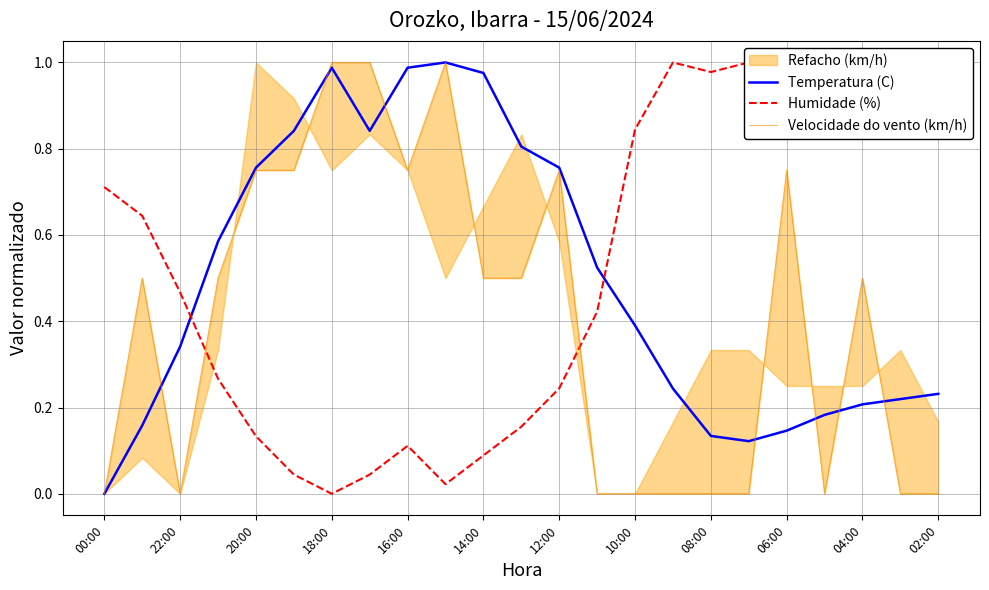

What is the average value of the Temperatura (C) series?

0.5